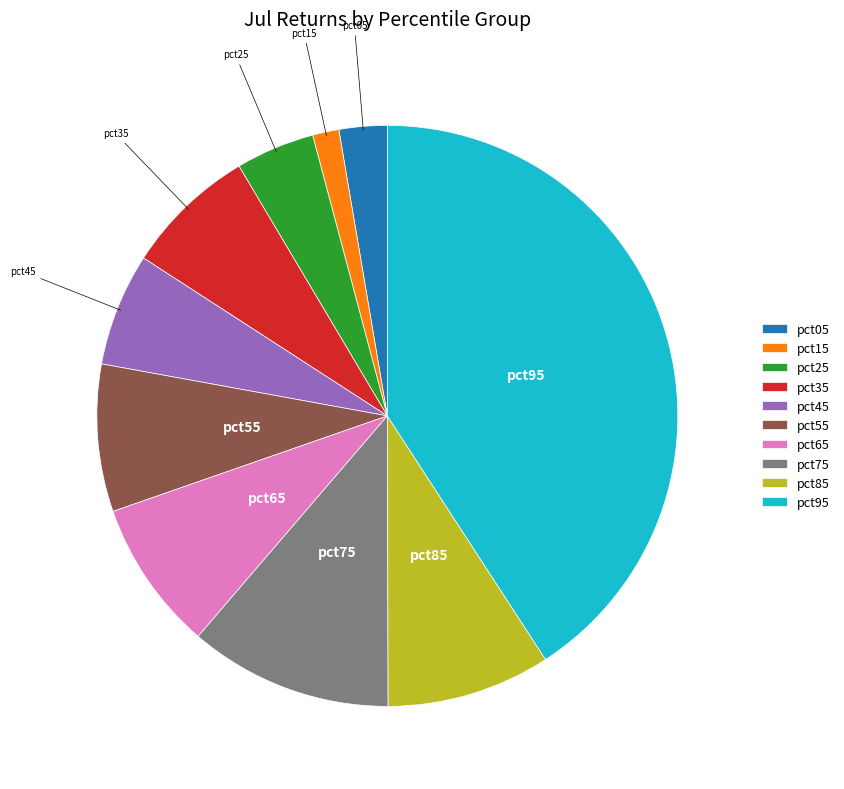

Which category has the smallest portion of the pie?

pct15